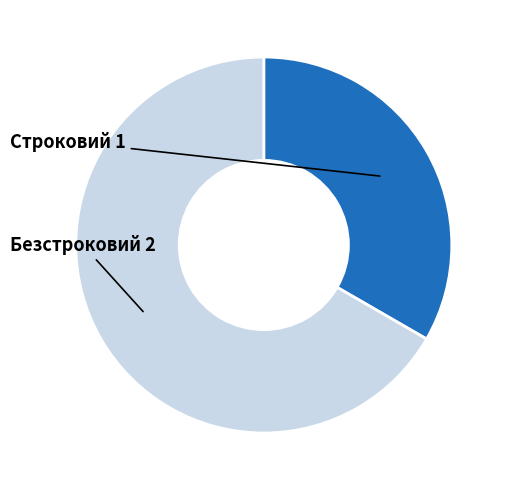

Rank the categories by value from lowest to highest.

Строковий, Безстроковий